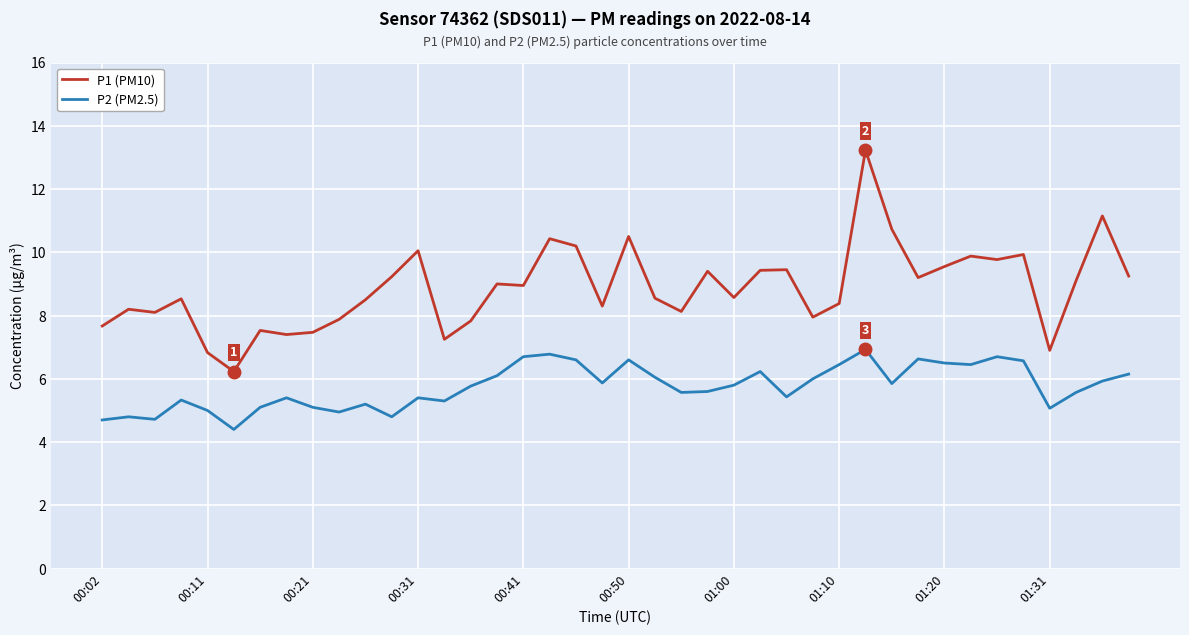

What is the smallest value displayed?

4.4